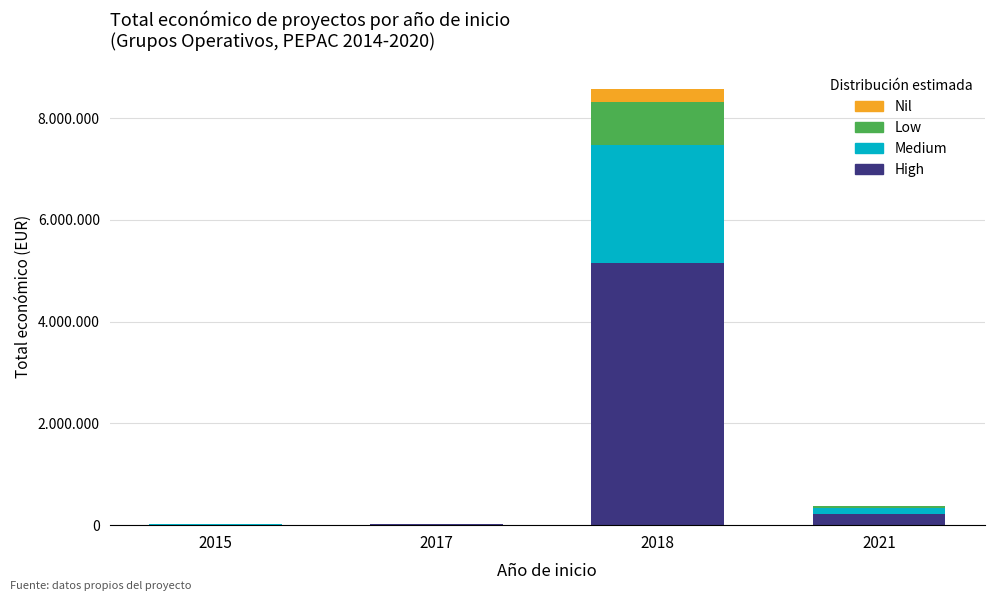

What is the sum of all Nil values?

270230.1